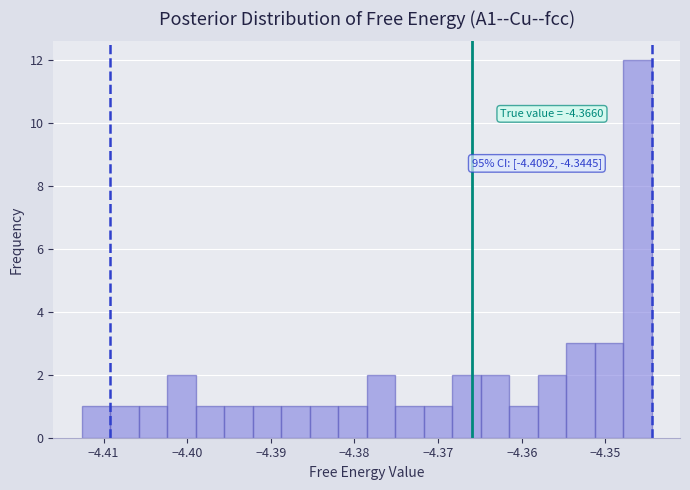

Read against the x-axis, roughly where is the centre of the tallest bar?

-4.346